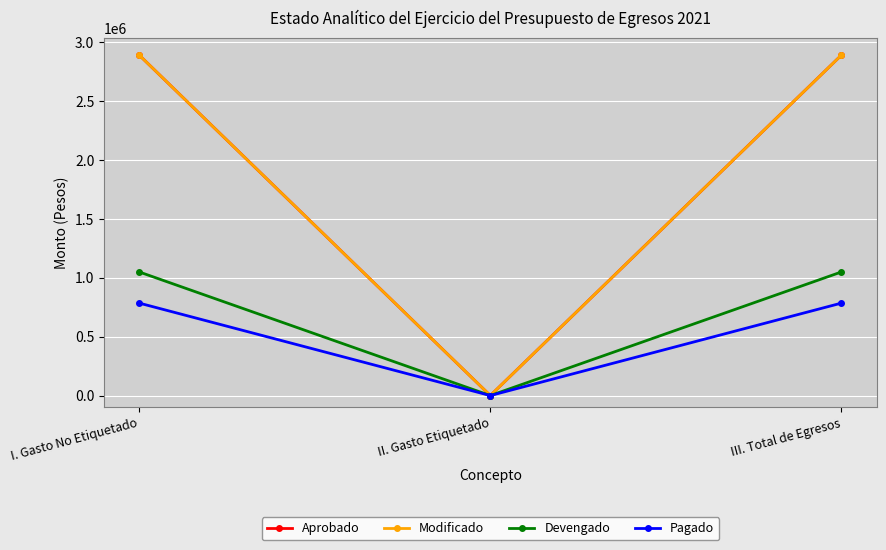

Is this an area chart (filled region under the line)?

No